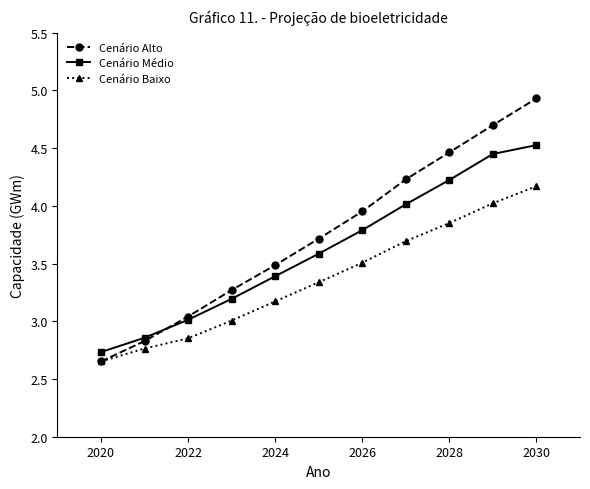

Rank the series by their average value, from highest to lowest.

Cenário Alto, Cenário Médio, Cenário Baixo